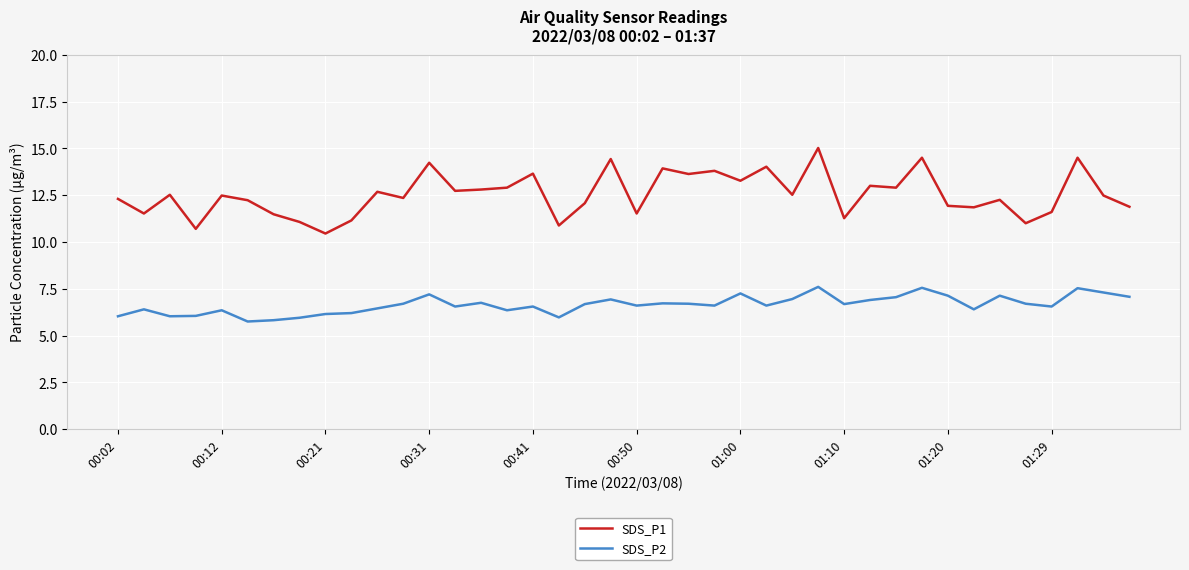

True or false: SDS_P1 and SDS_P2 cross at least once.

False